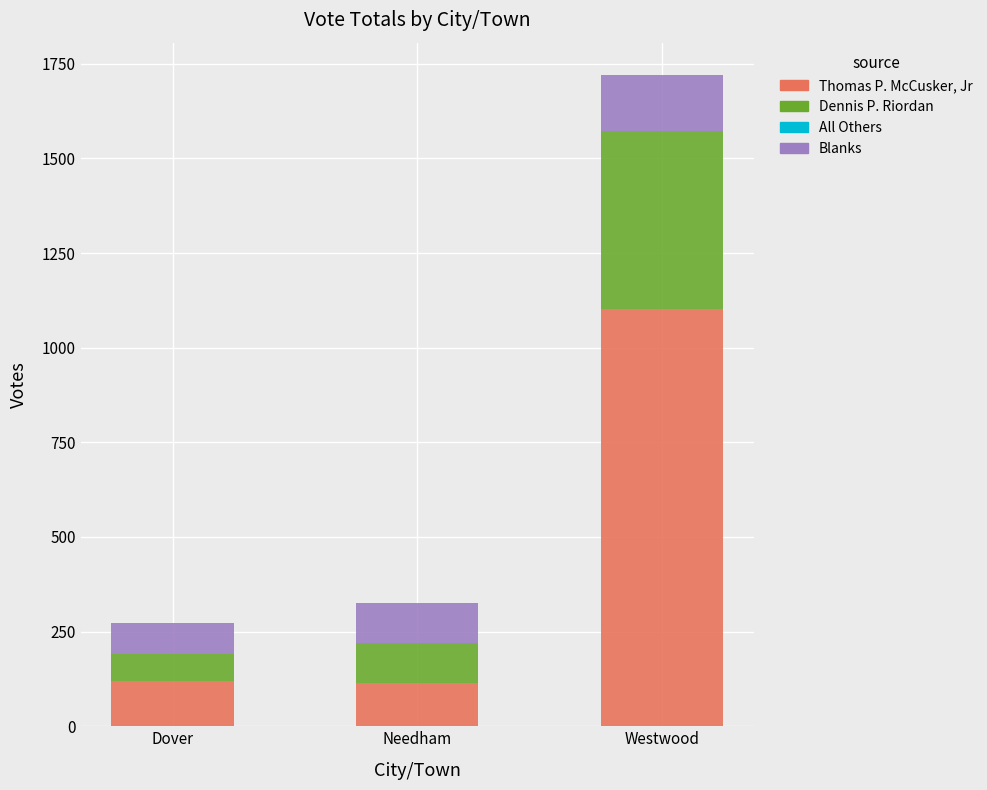

Where is Thomas P. McCusker, Jr nearest to the value 607?

Dover